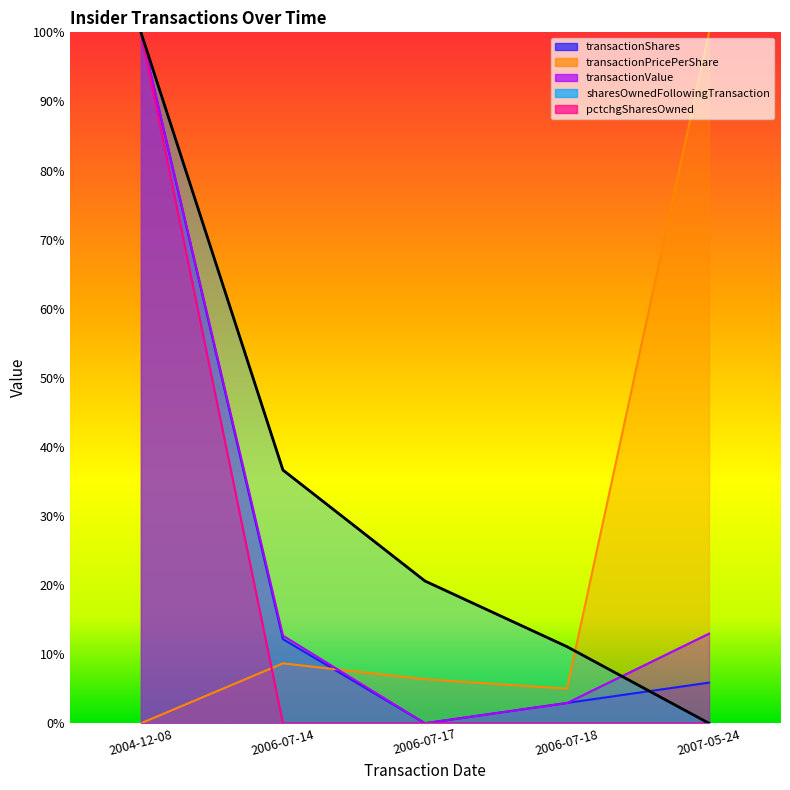

Which series has the largest total across all categories?

sharesOwnedFollowingTransaction